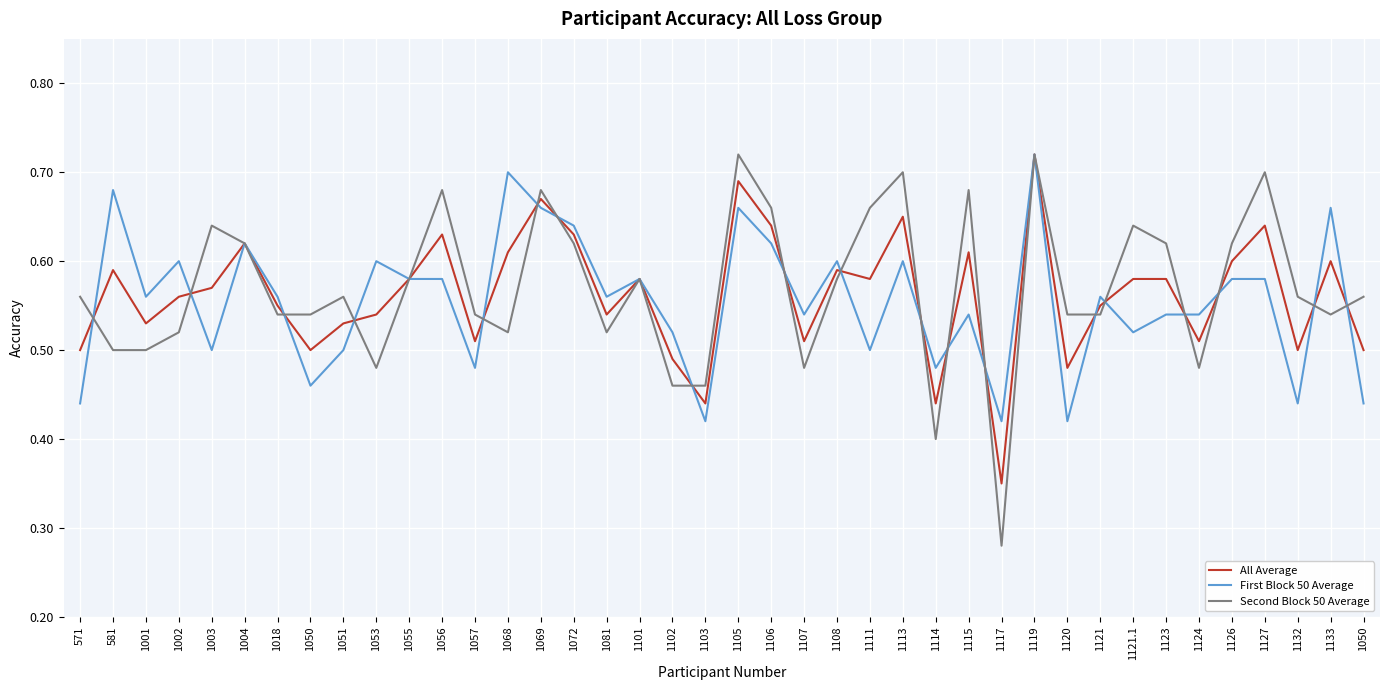

Is it true that All Average equals 1.0 at 1004?

False